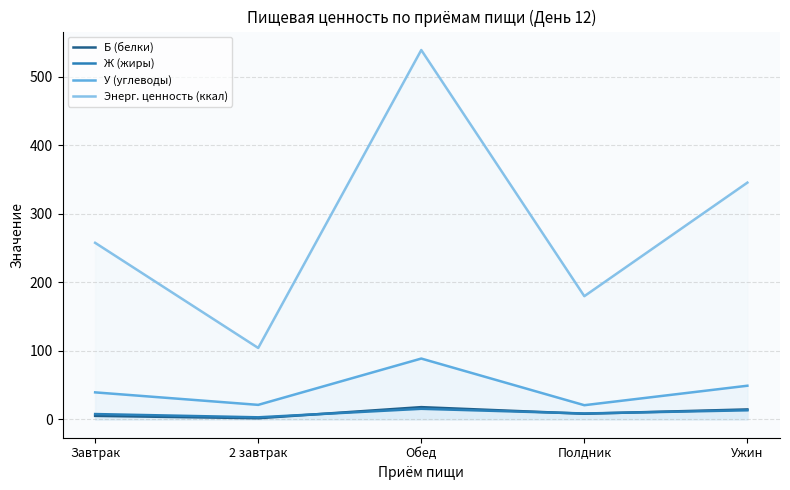

How many categories are shown in the chart?

5